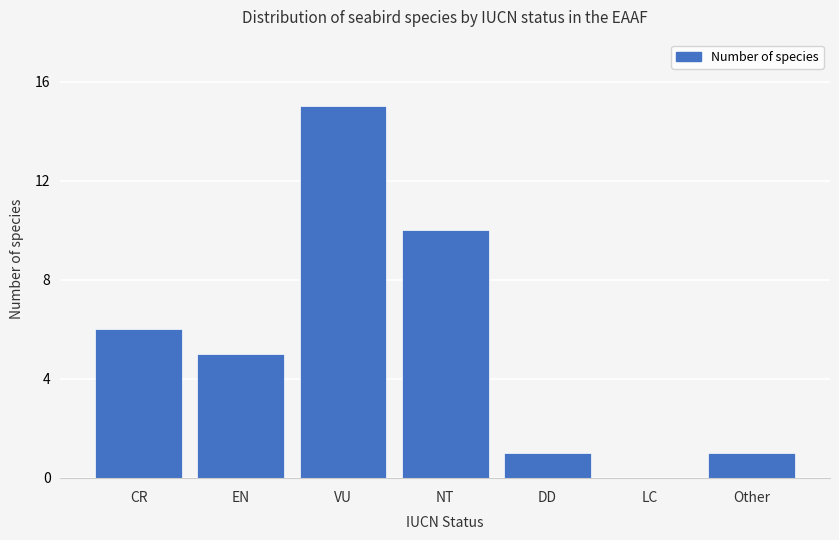

The value at CR is 8. True or false?

False